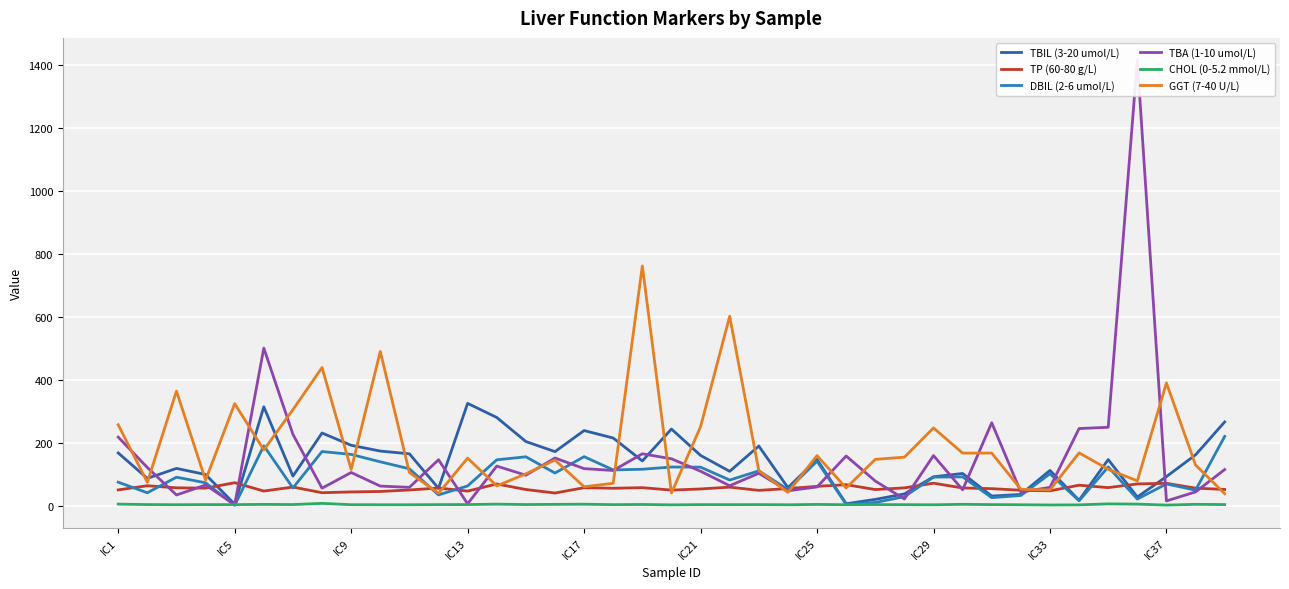

What is the lowest value of the TBA (1-10 umol/L) series?

3.2